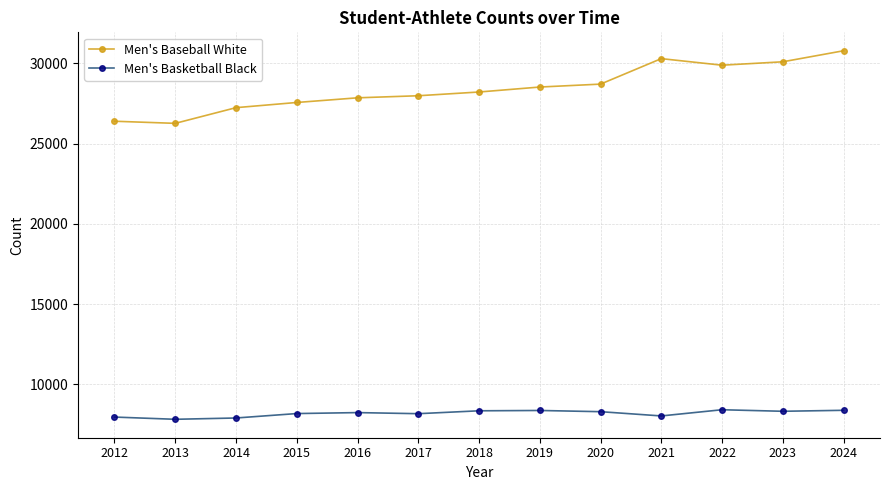

What is the greatest value displayed?

30780